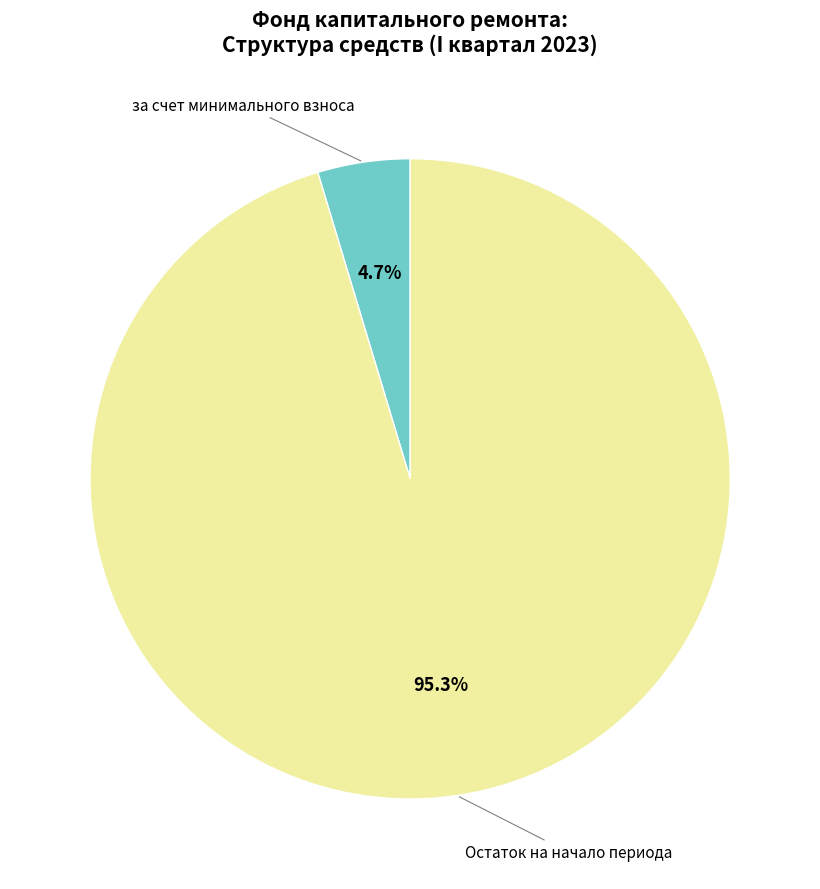

Does any single category account for the majority?

Yes